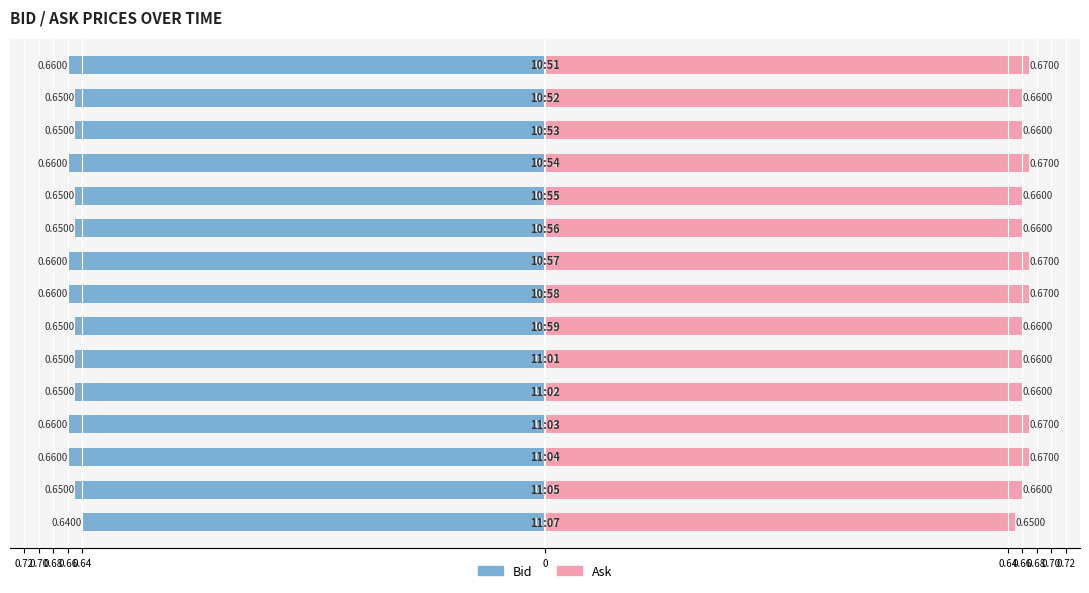

What are all the series names shown in the legend?

Bid, Ask